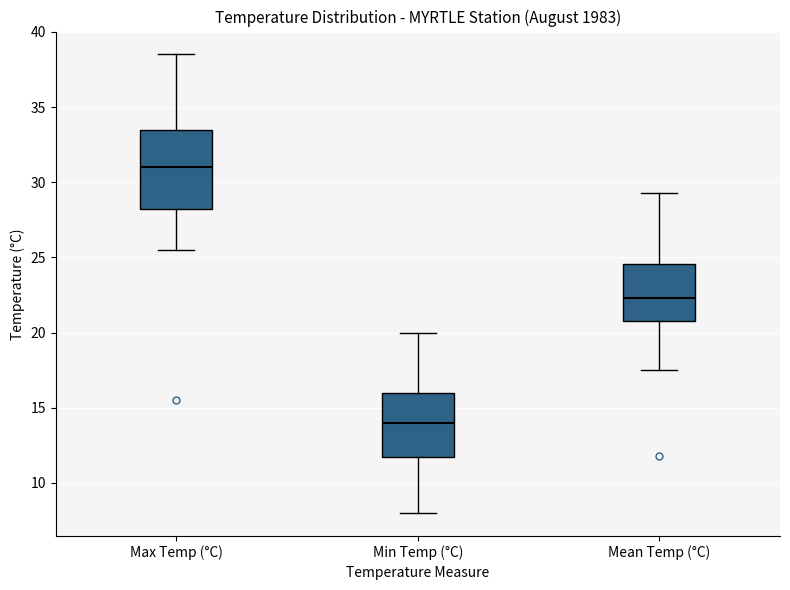

Where does the median line of the box for Mean Temp (°C) sit on the y-axis? The values are not printed on the chart, so give them approximately, as read against the axis.

22.5